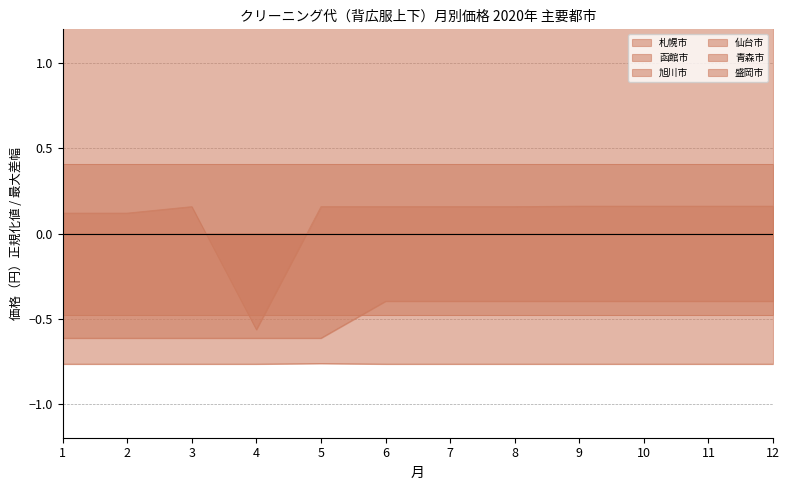

Which label corresponds to the smallest value in the chart?

1